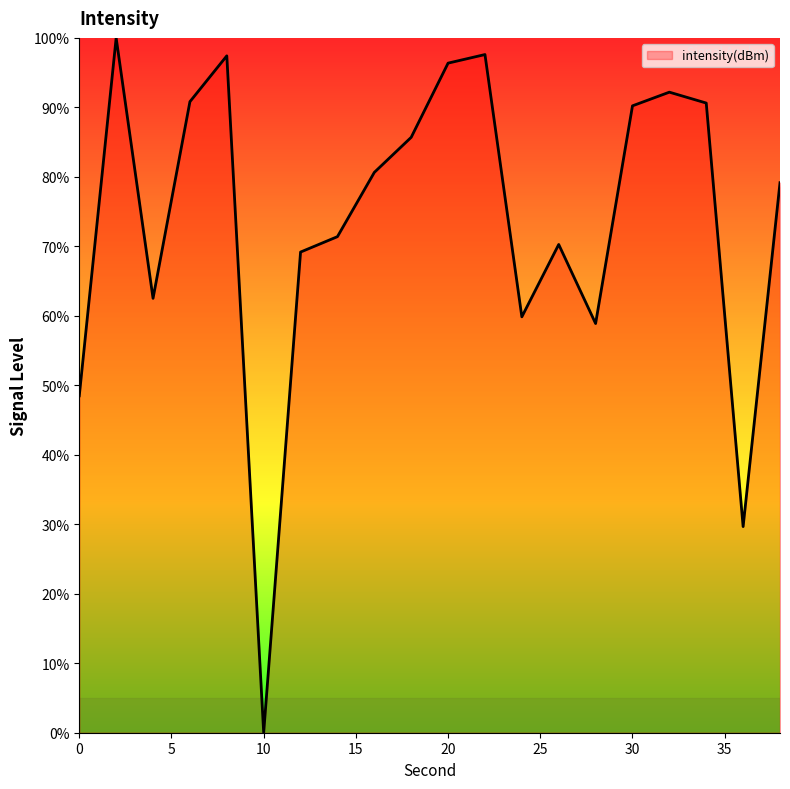

What is the greatest value displayed?

100.0